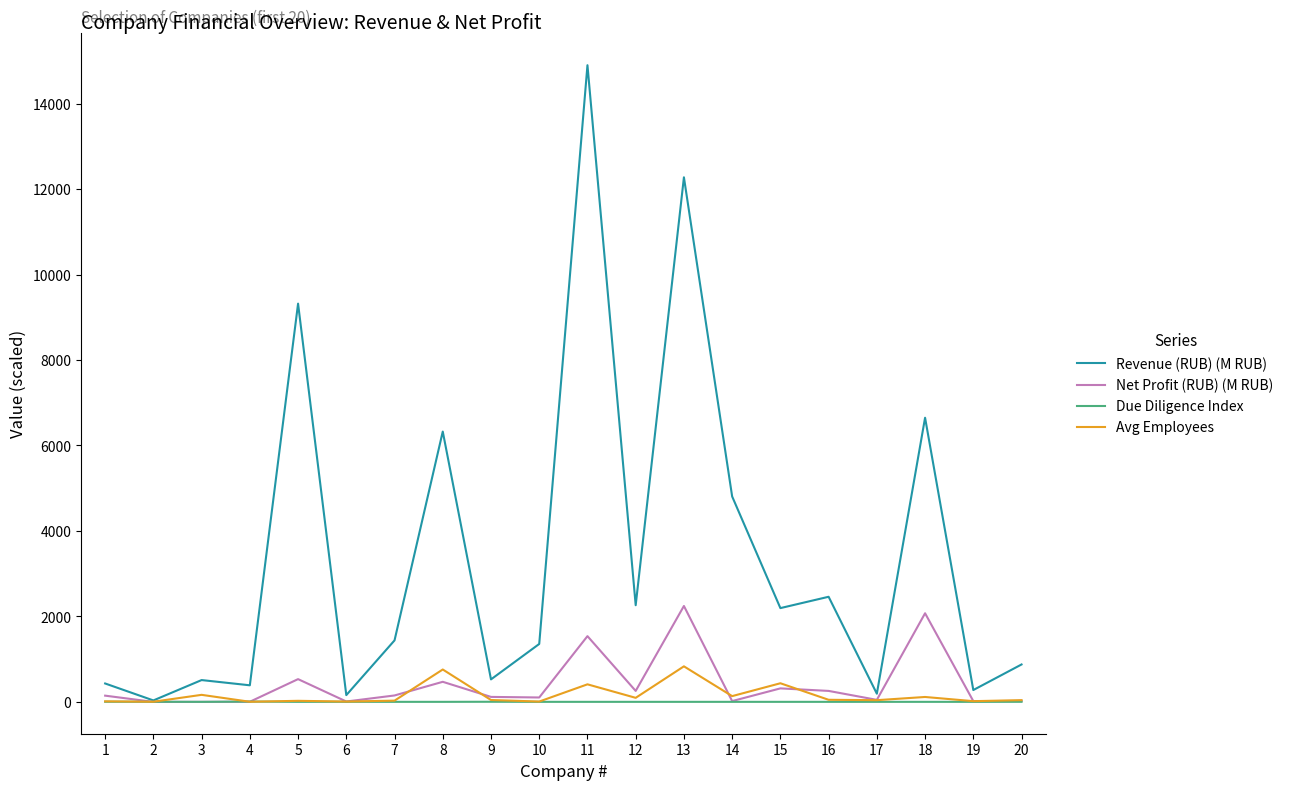

What is the sum of the Revenue (RUB) (M RUB) values at 13 and 14?

17081.7